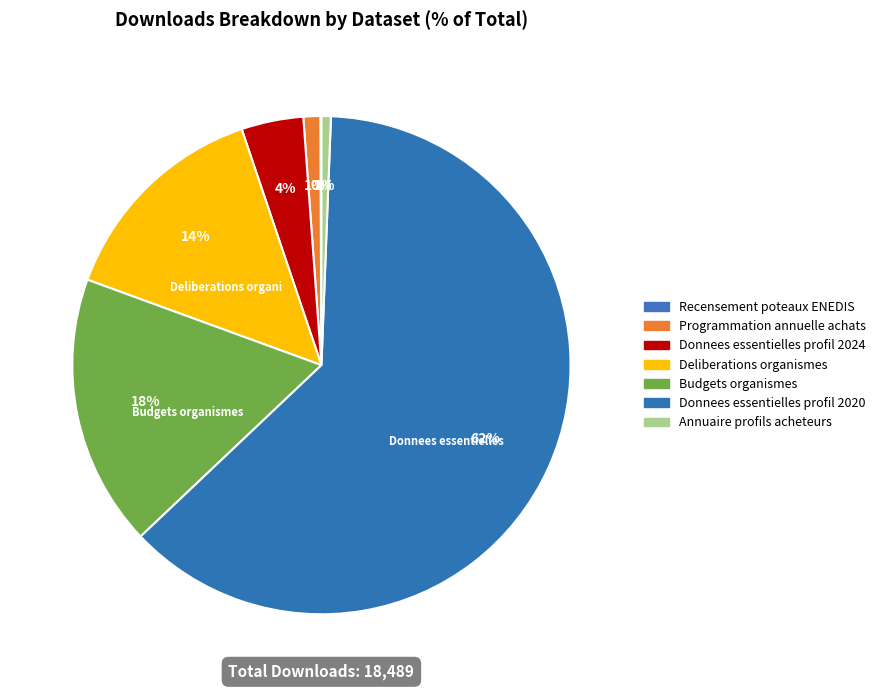

Approximately how many times larger is the value at Donnees essentielles profil 2020 compared to Donnees essentielles profil 2024?

15.5